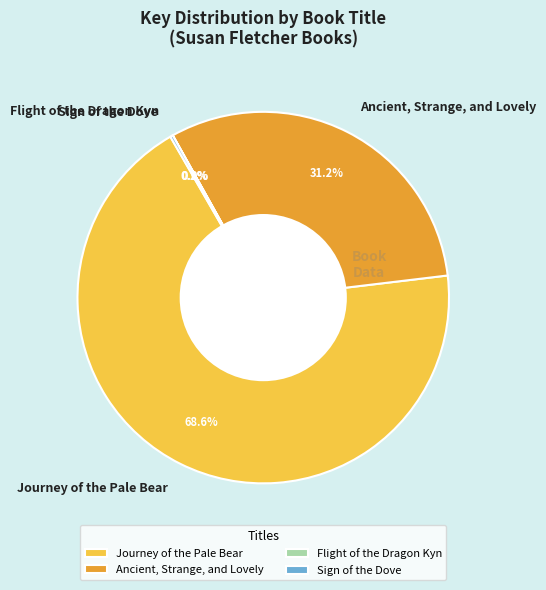

What percentage is the Ancient, Strange, and Lovely slice, to the nearest percent?

31%